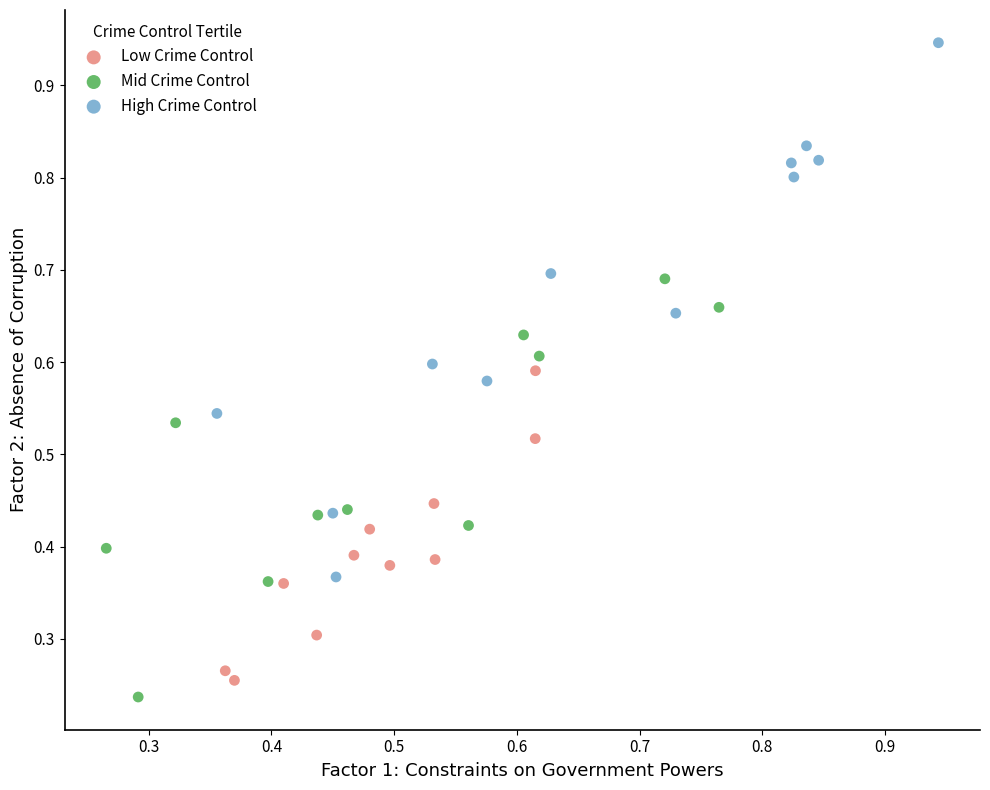

Which series has the largest Y range (max minus min)?

High Crime Control